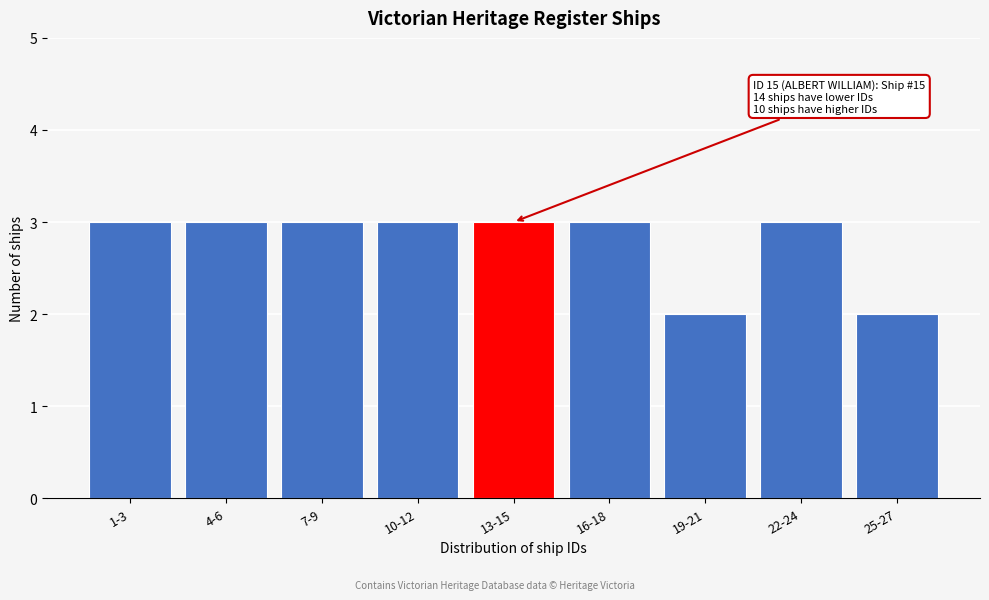

Reading right to left, transcribe all the data shown in this chart.

25-27=2	22-24=3	19-21=2	16-18=3	13-15=3	10-12=3	7-9=3	4-6=3	1-3=3